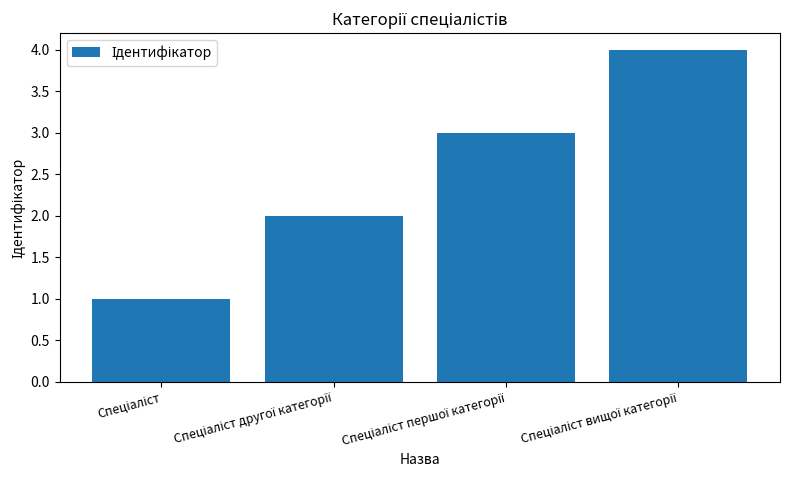

What is the greatest value displayed?

4